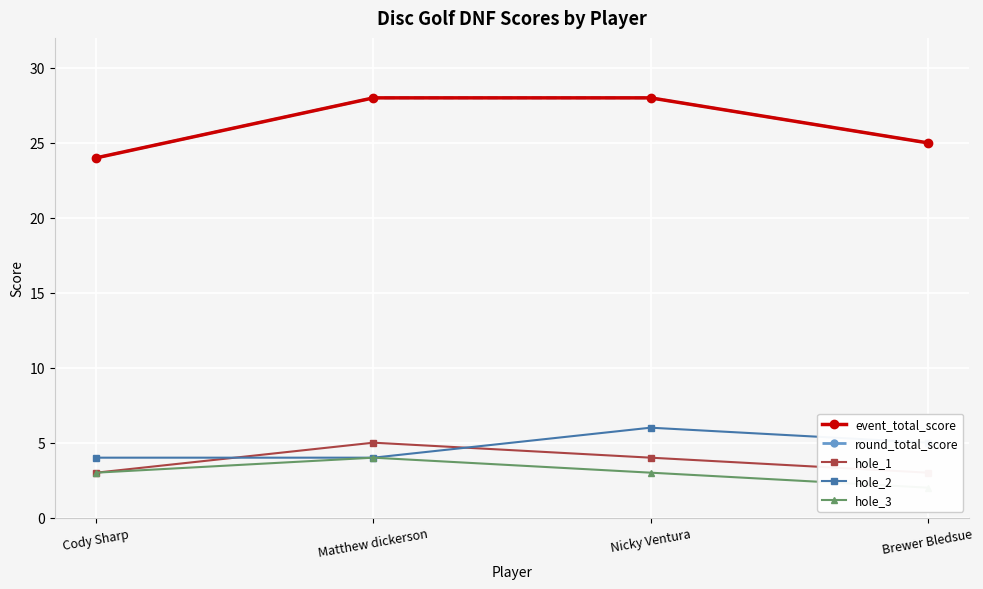

The value of hole_3 at Nicky Ventura is 2. True or false?

False